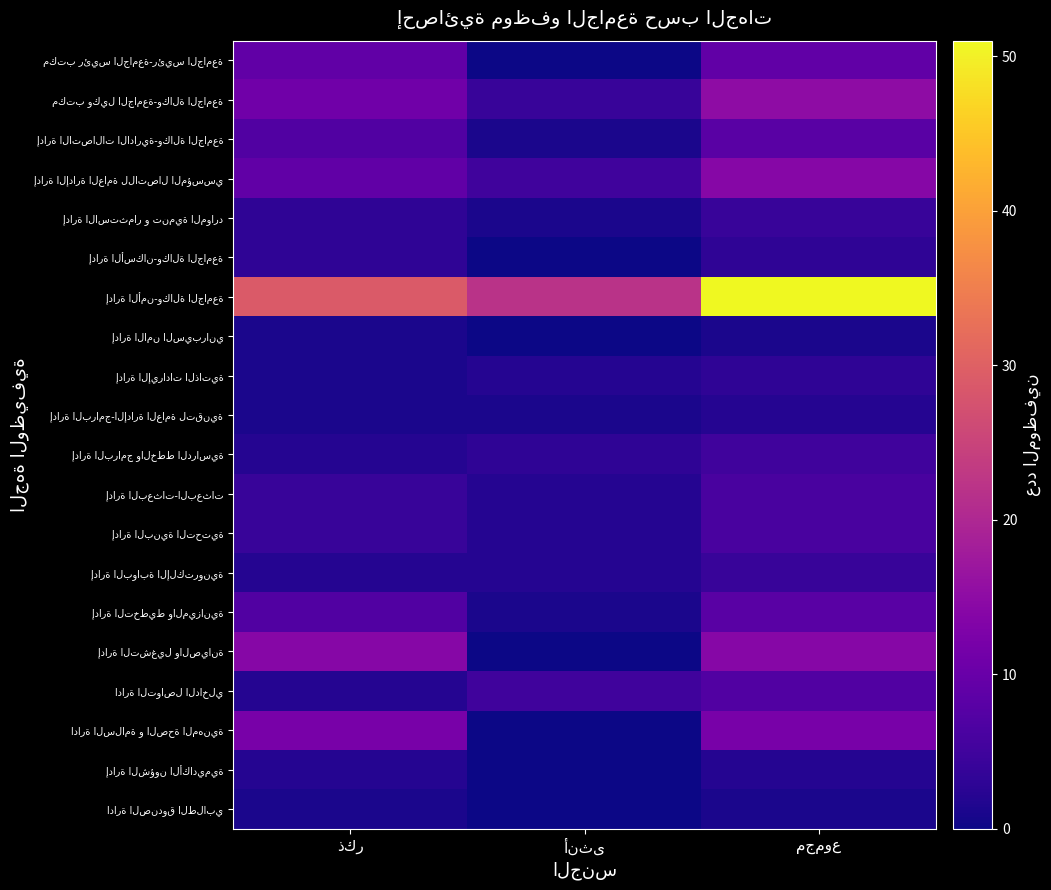

At how many categories does at least one series exceed 44?

1